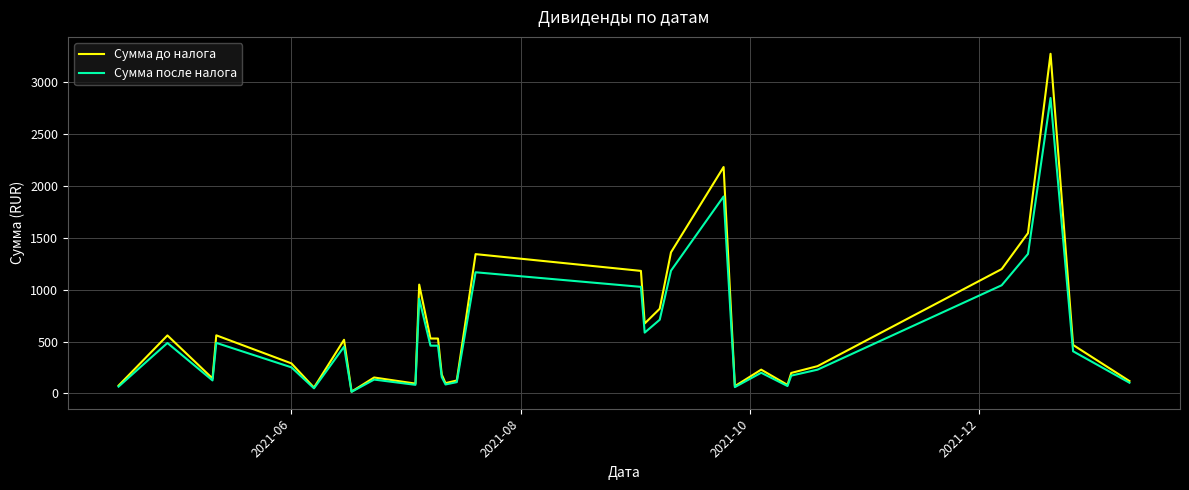

Rank the series by their maximum value, from lowest to highest.

Сумма после налога, Сумма до налога